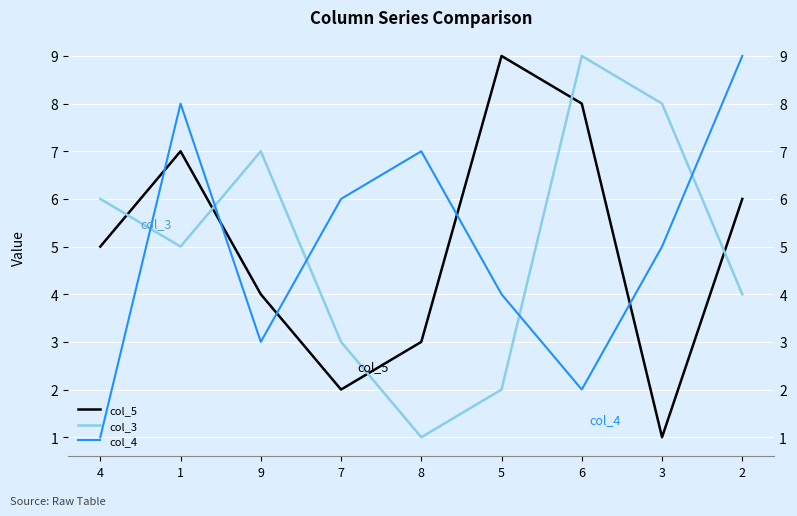

True or false: col_3 has a value of 1 at 8.

True